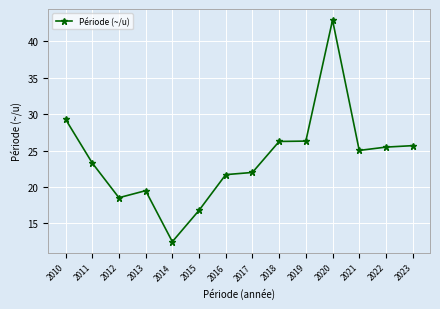

What is the ratio of the value at 2017 to the value at 2013?

1.1